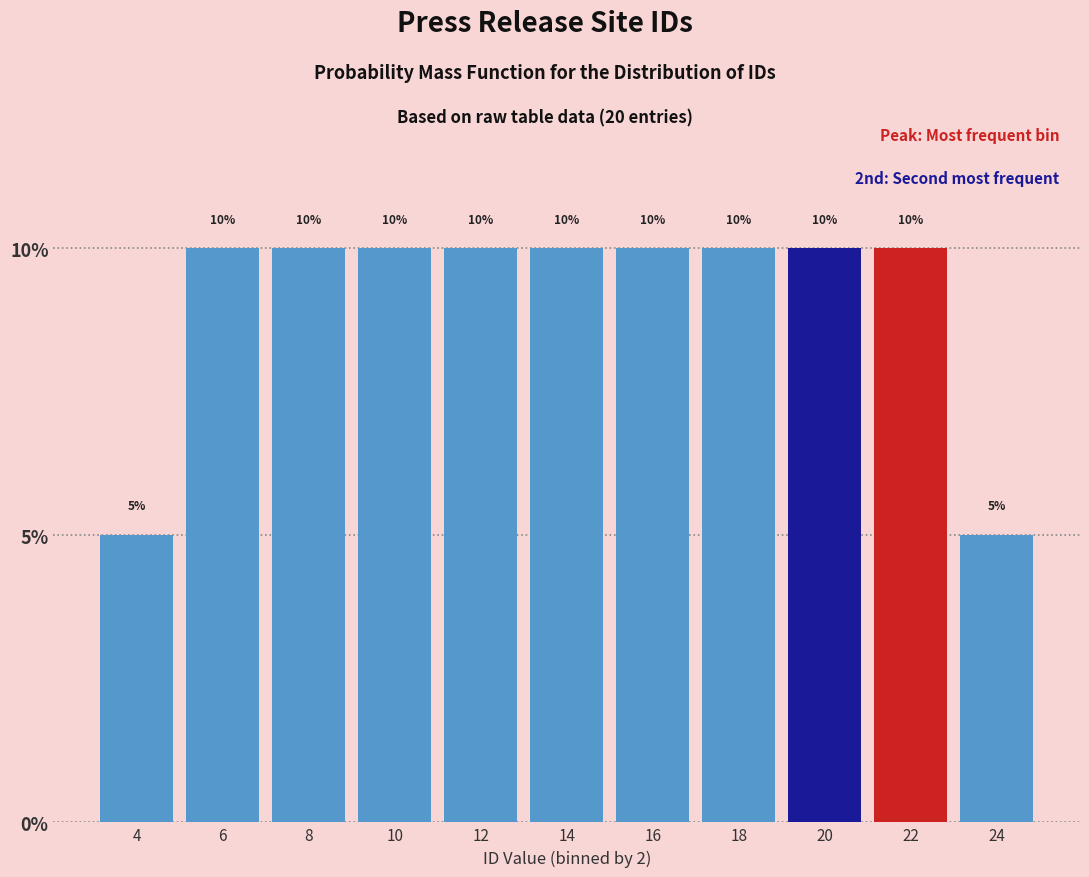

Reading left to right, transcribe this chart: for each bar, give the range it covers on the x-axis and its height.

3 to 5: 5
5 to 7: 10
7 to 9: 10
9 to 11: 10
11 to 13: 10
13 to 15: 10
15 to 17: 10
17 to 19: 10
19 to 21: 10
21 to 23: 10
23 to 25: 5